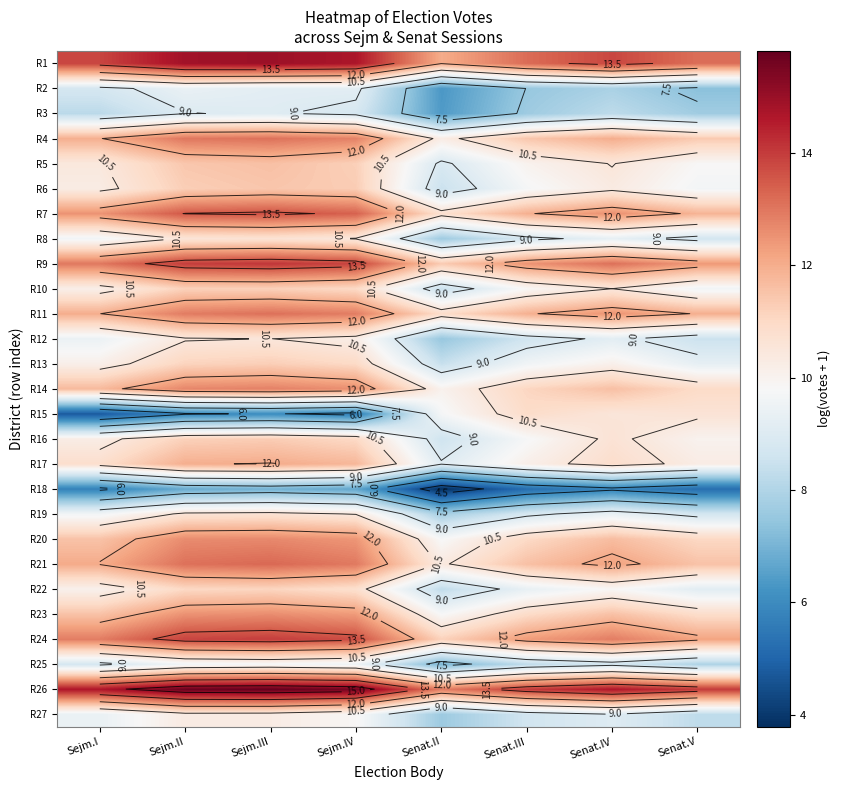

Rank the series by their maximum value, from lowest to highest.

R18, R3, R2, R25, R27, R12, R8, R19, R15, R22, R10, R13, R16, R6, R5, R17, R23, R20, R14, R4, R11, R21, R7, R24, R9, R1, R26